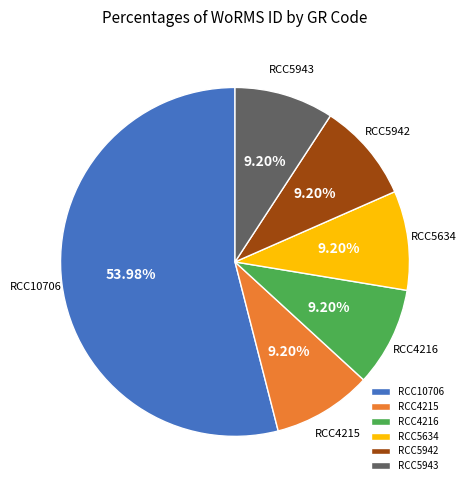

Which slice is the largest?

RCC10706